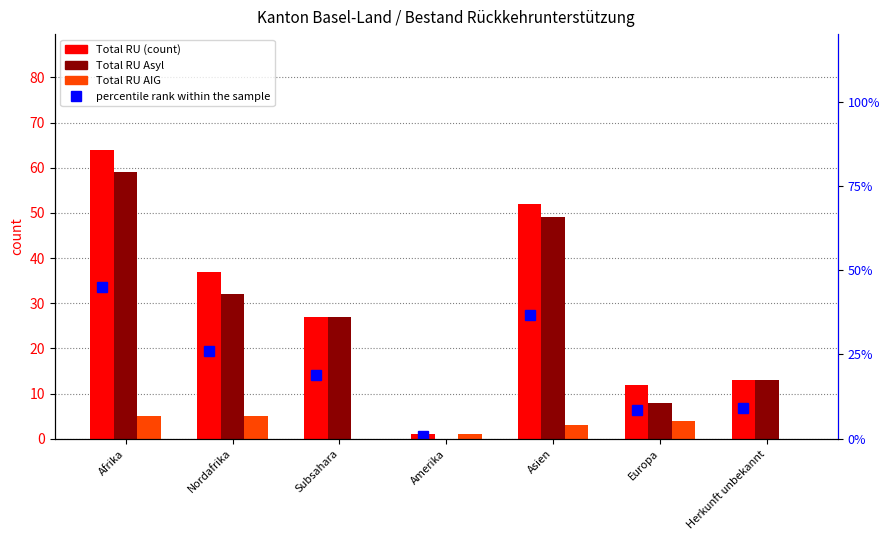

List the series in order of their peak value, lowest first.

Total RU AIG, percentile rank within the sample, Total RU Asyl, Total RU